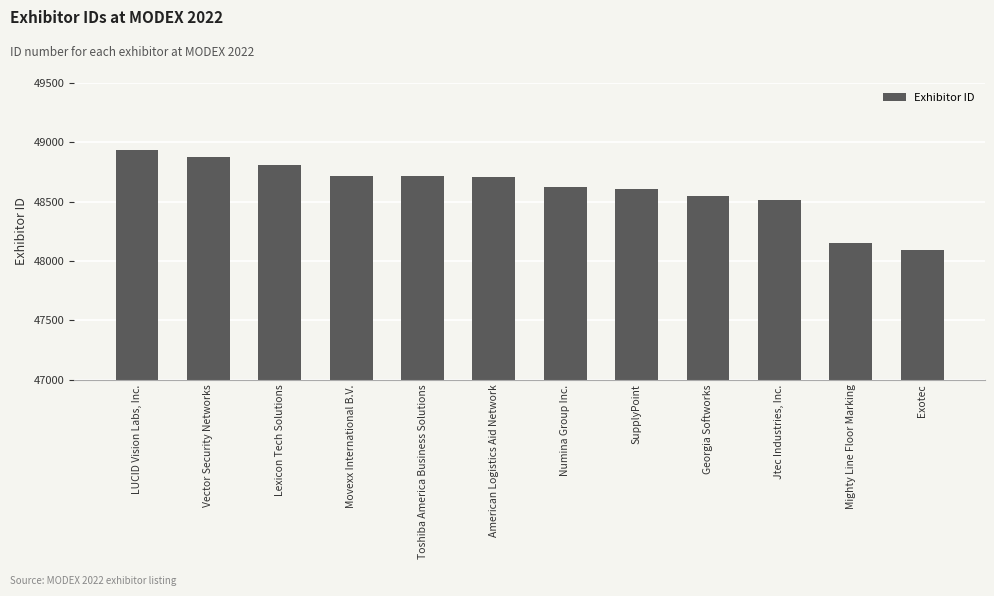

List the labels in order of value, smallest first.

Exotec, Mighty Line Floor Marking, Jtec Industries, Inc., Georgia Softworks, SupplyPoint, Numina Group Inc., American Logistics Aid Network, Toshiba America Business Solutions, Movexx International B.V., Lexicon Tech Solutions, Vector Security Networks, LUCID Vision Labs, Inc.